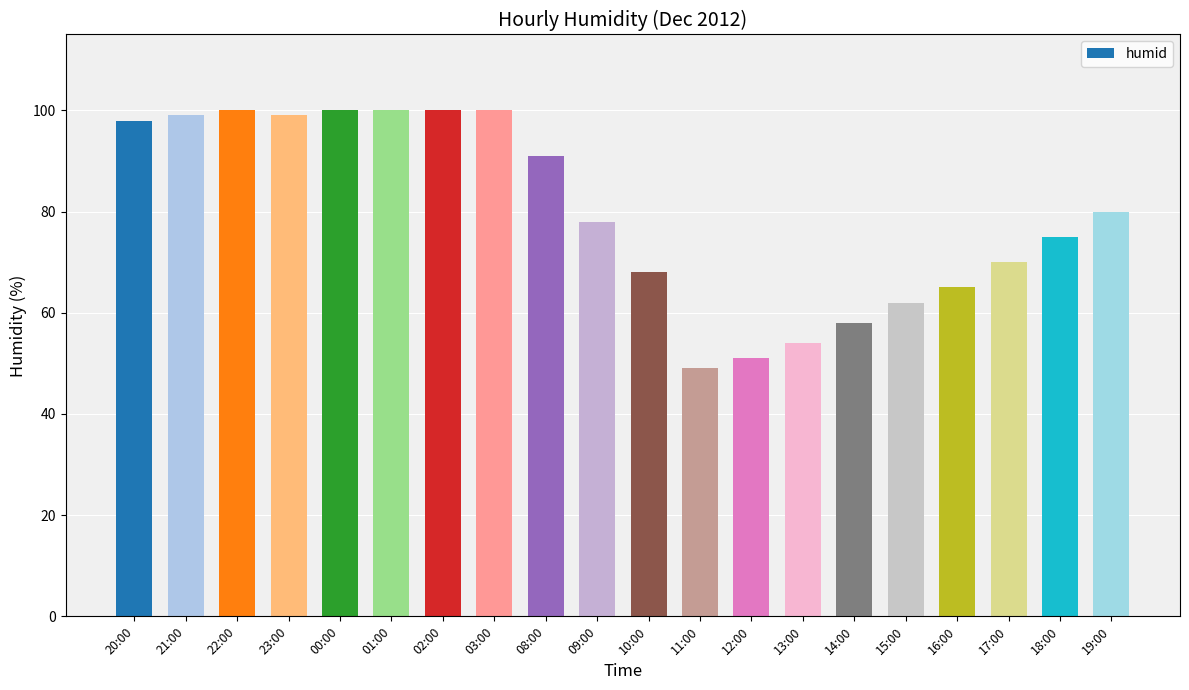

What is the average value?

80